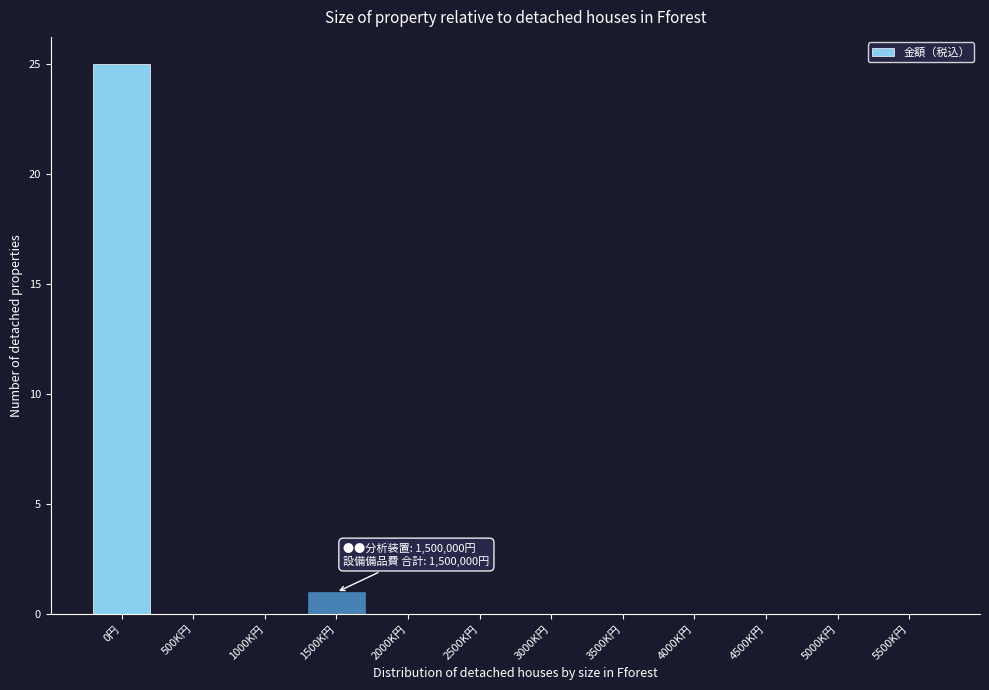

Reading left to right, what are all the values shown in this chart?

0円=25	500K円=0	1000K円=0	1500K円=1	2000K円=0	2500K円=0	3000K円=0	3500K円=0	4000K円=0	4500K円=0	5000K円=0	5500K円=0